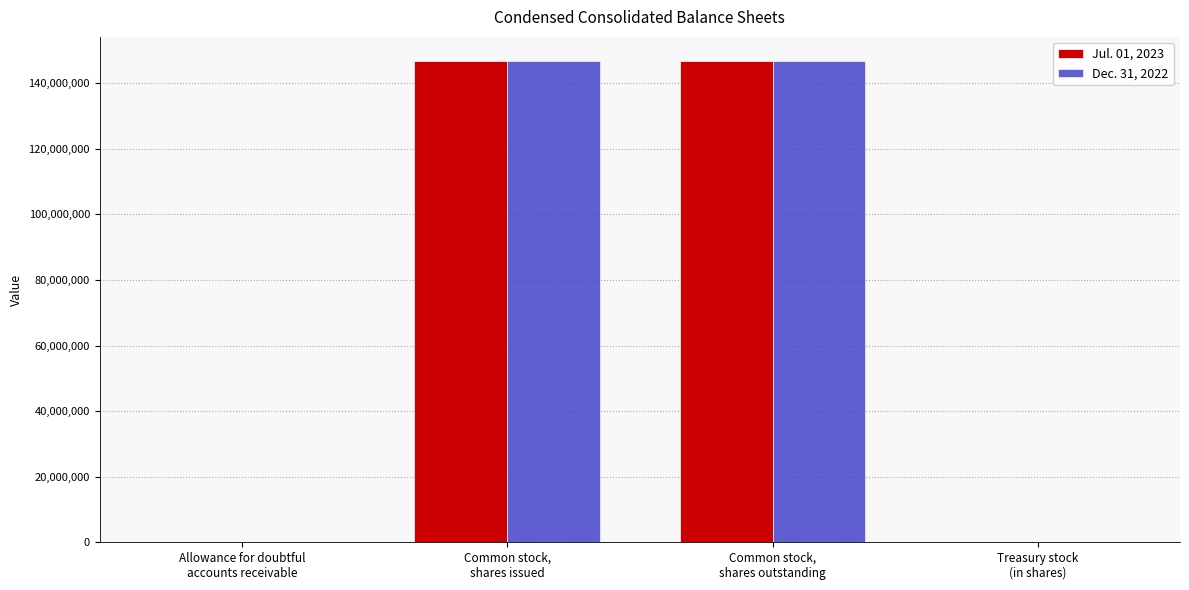

Rank the series by their average value, from lowest to highest.

Dec. 31, 2022, Jul. 01, 2023